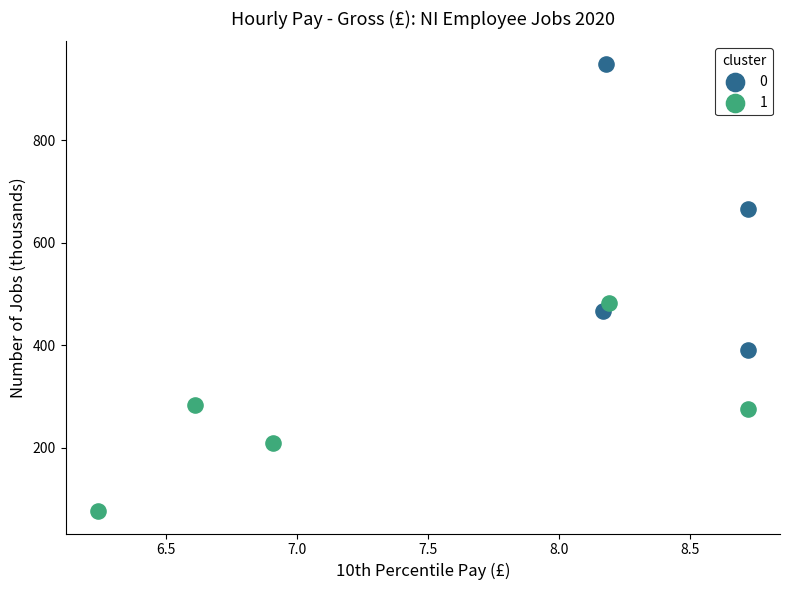

Which series reaches the minimum Y coordinate?

1